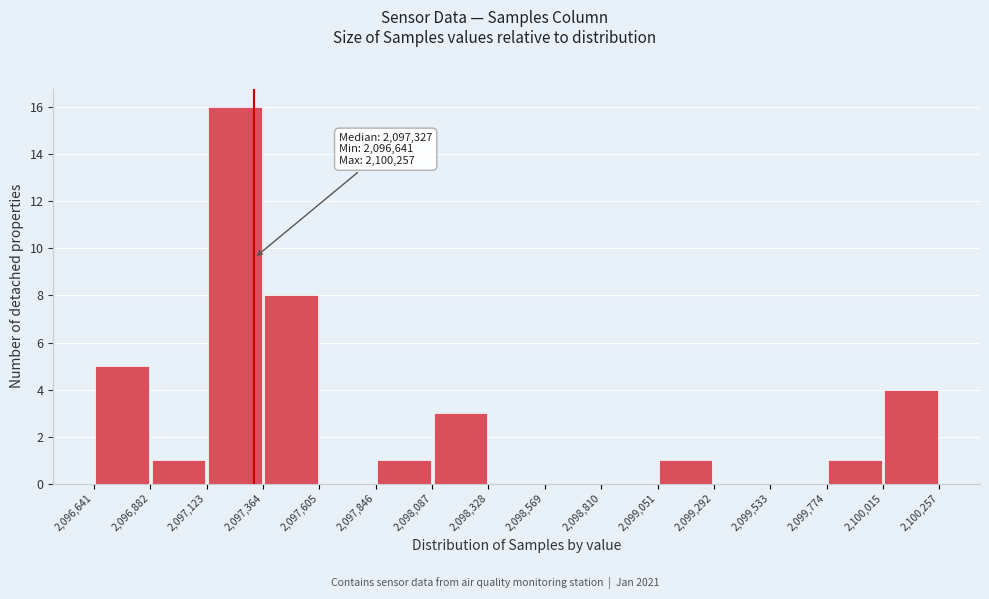

Over which range of the x-axis is the bar tallest?

2,097,123 to 2,097,364